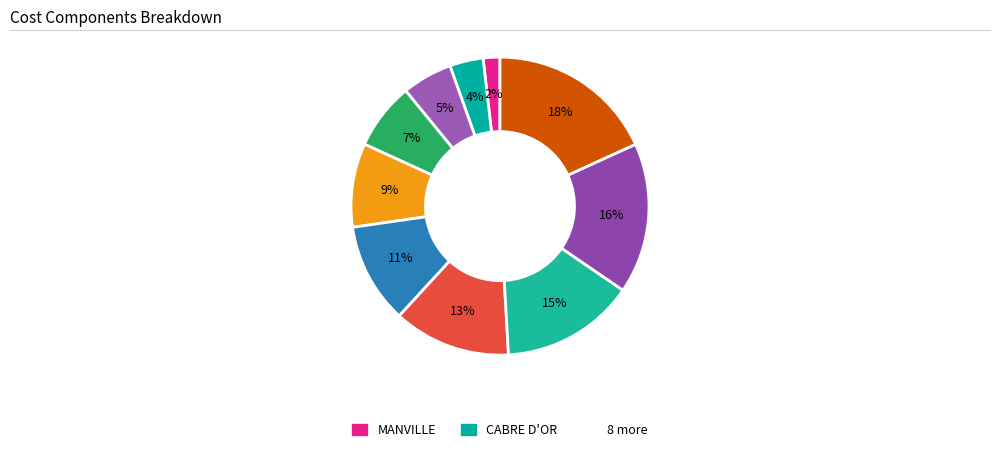

To the nearest percent, what is the average slice percentage?

10%